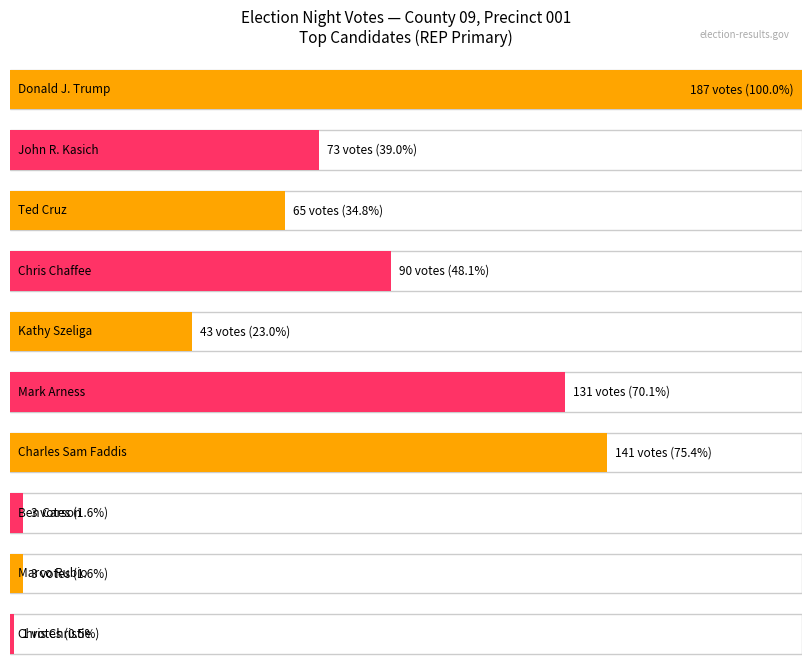

Does the chart contain stacked bars?

No